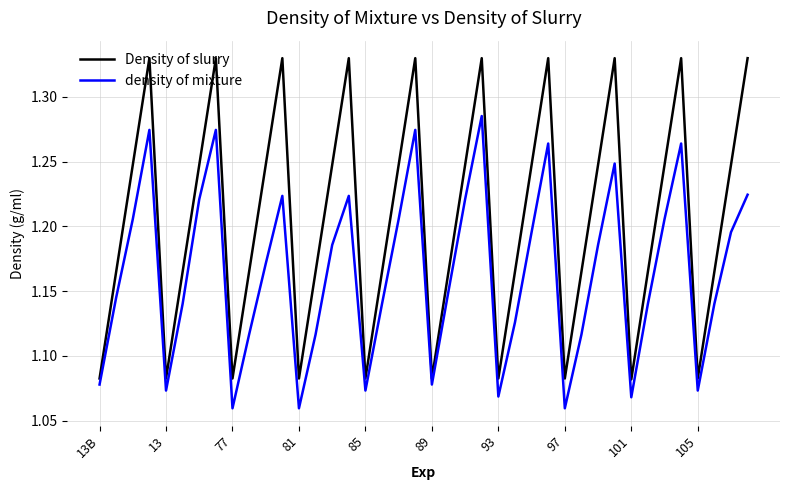

List the series in order of their overall mean, lowest first.

density of mixture, Density of slurry